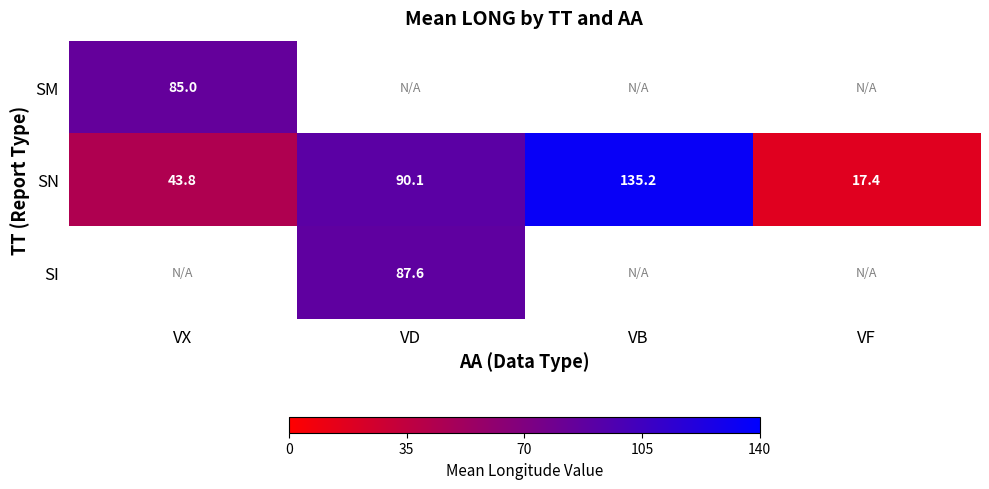

What is the sum of the SN values at VX and VD?

133.9